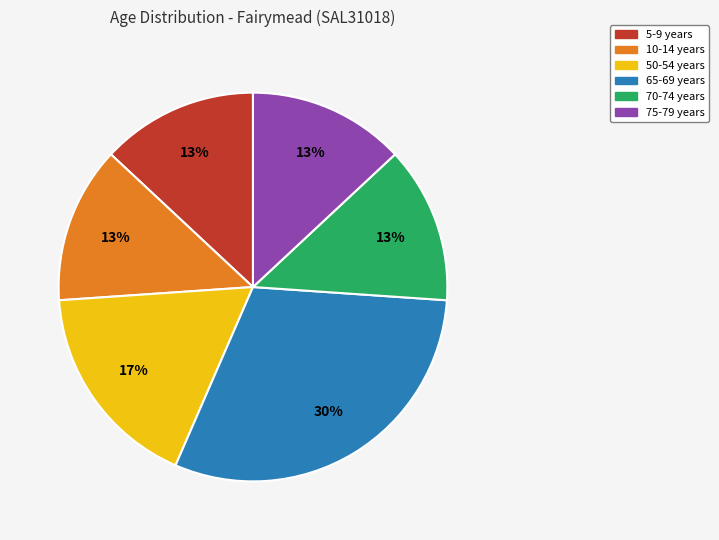

To the nearest percent, what is the combined percentage of 70-74 years and 5-9 years?

26%